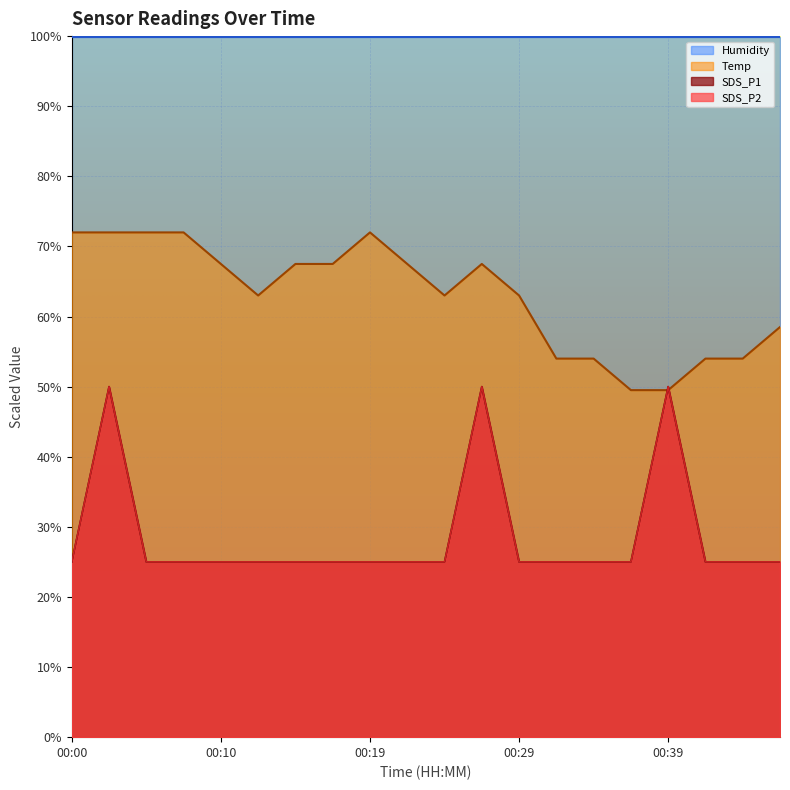

How many times do SDS_P2 and Temp cross each other?

2